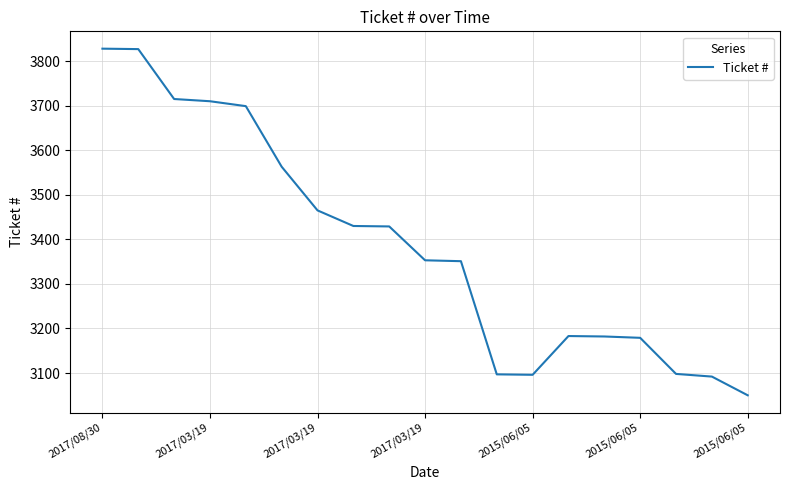

What is the maximum value shown in the chart?

3828